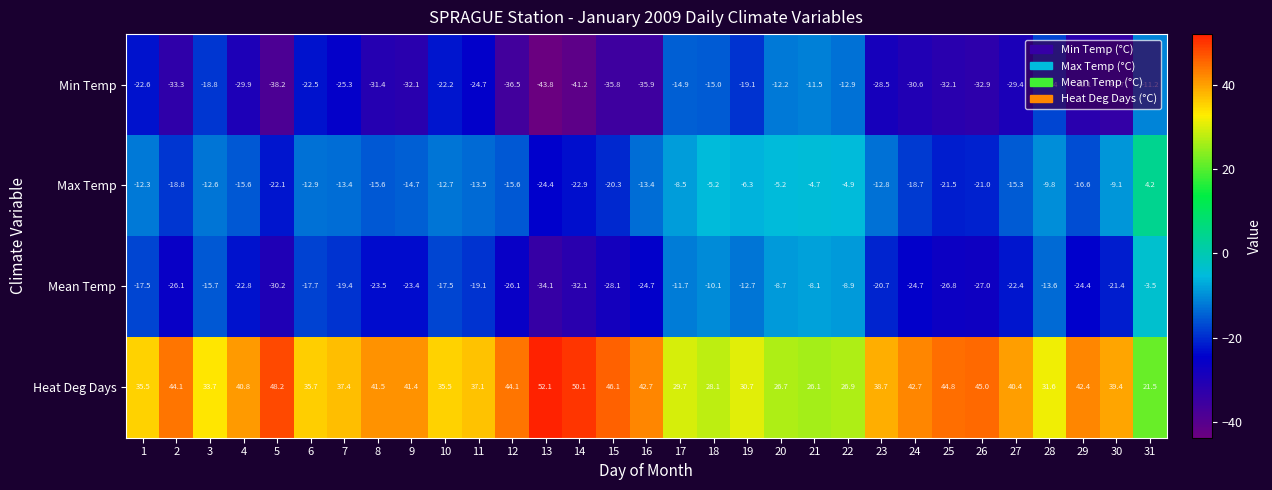

Which series changed the most between 10 and 11?

Min Temp